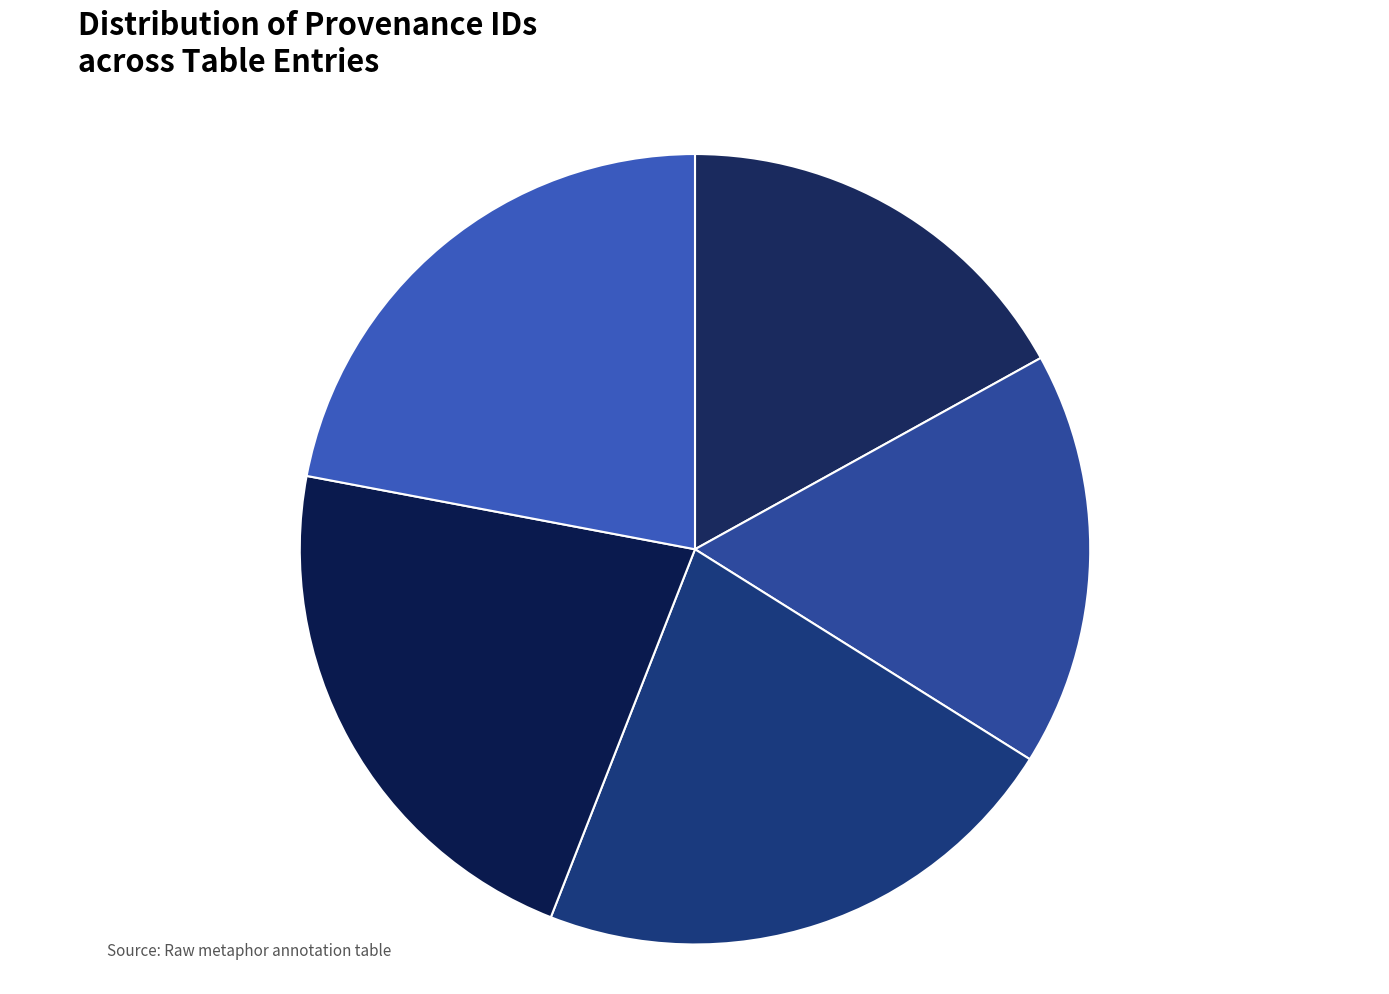

Count the number of slices in the pie.

5